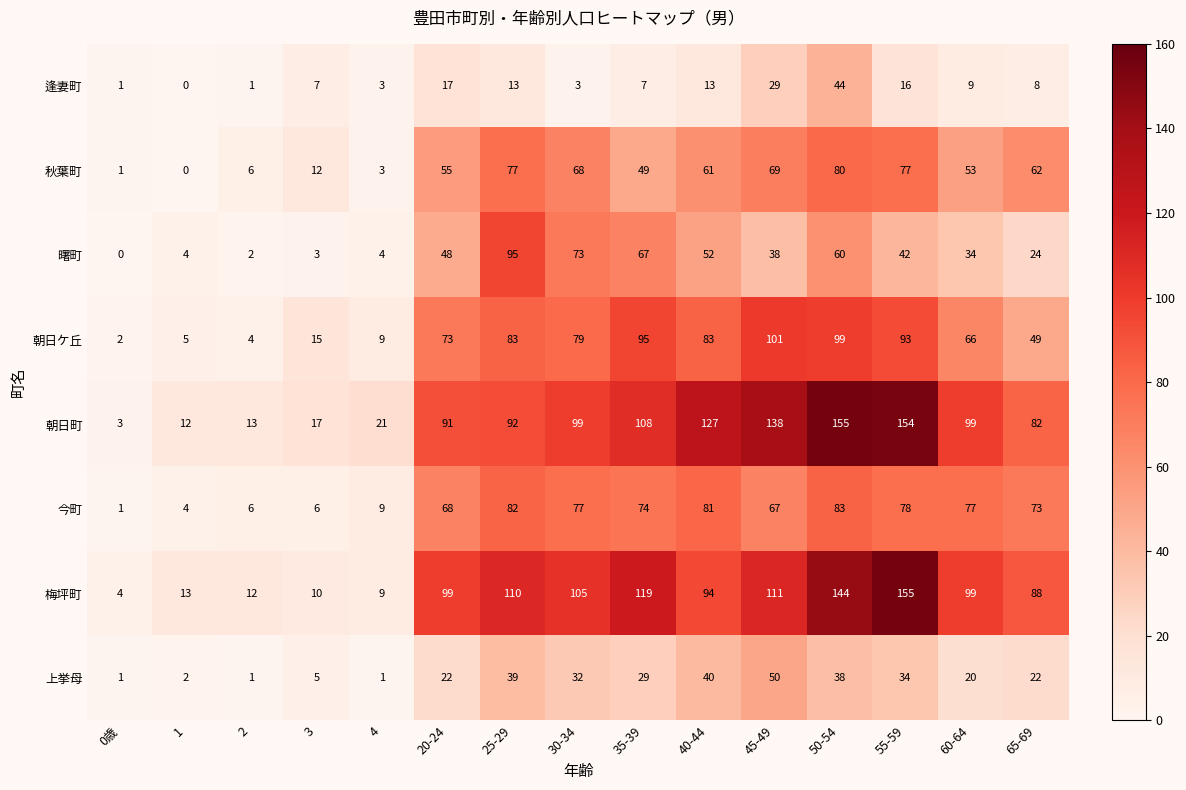

How many series are shown in this chart?

8